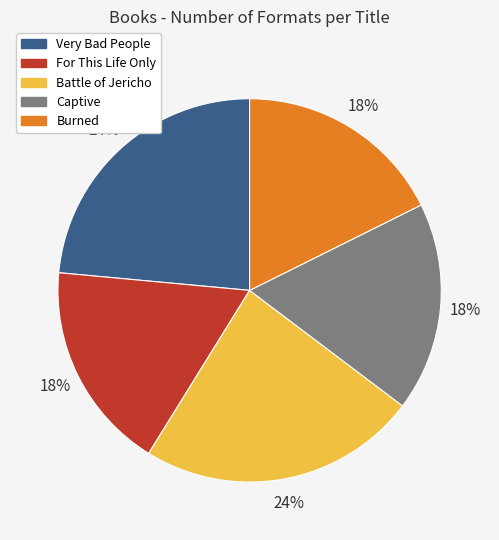

Do Captive and Very Bad People together represent more than half of the pie?

No